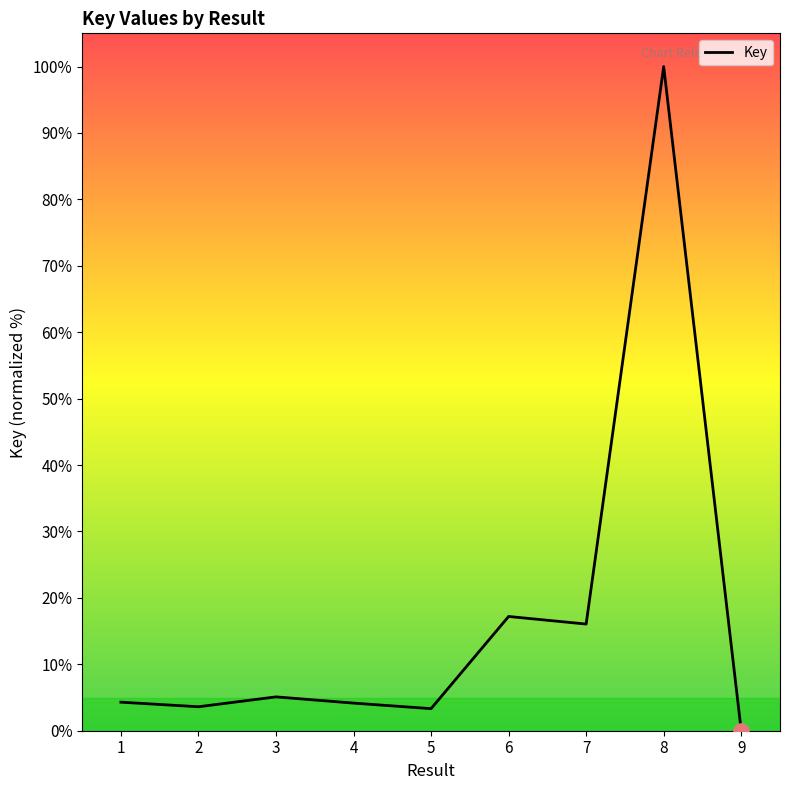

What is the change in value from 1 to 9?

-4.3